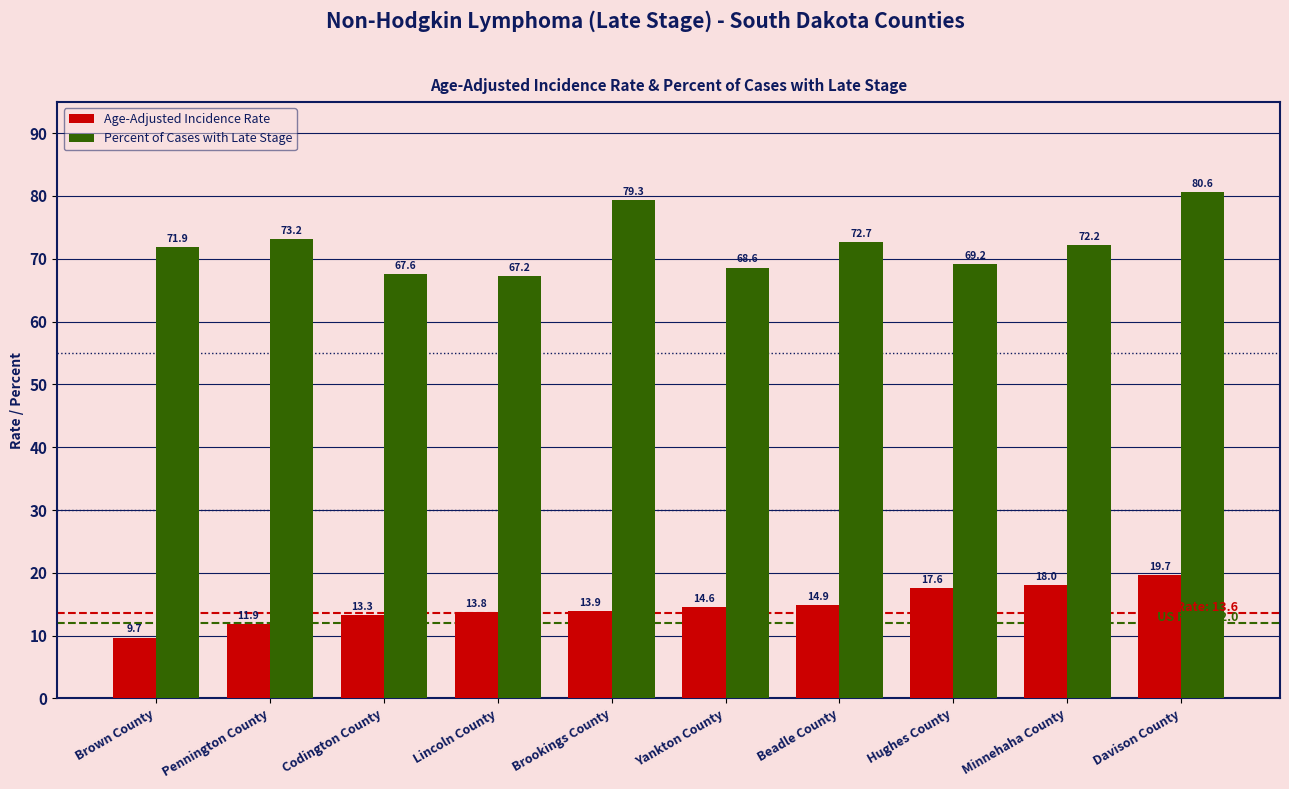

How many bars are there in each group?

2